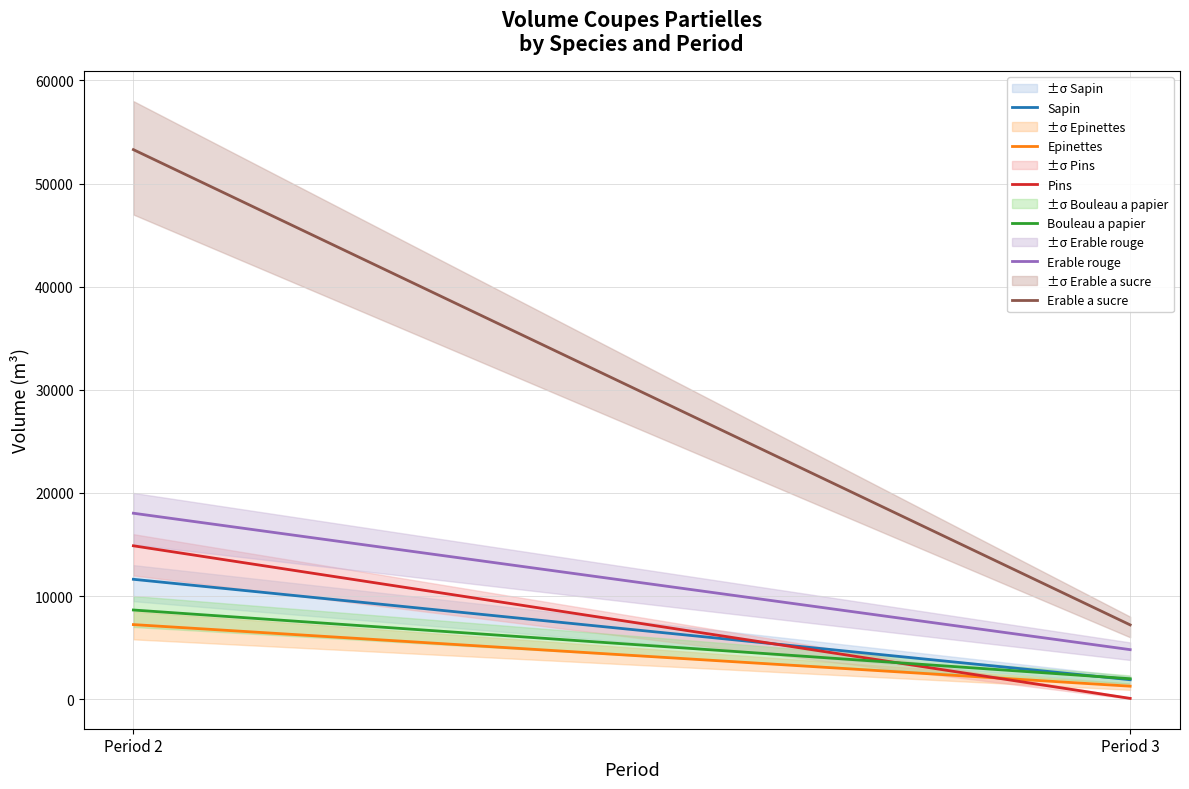

Is it true that Sapin equals 11623.7 at Period 2?

True